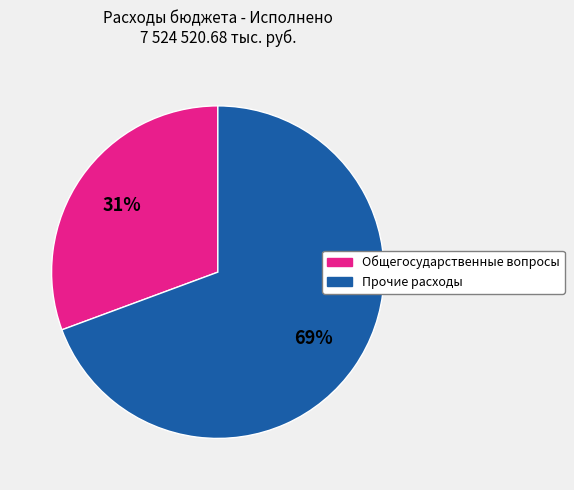

Does any single category account for the majority?

Yes